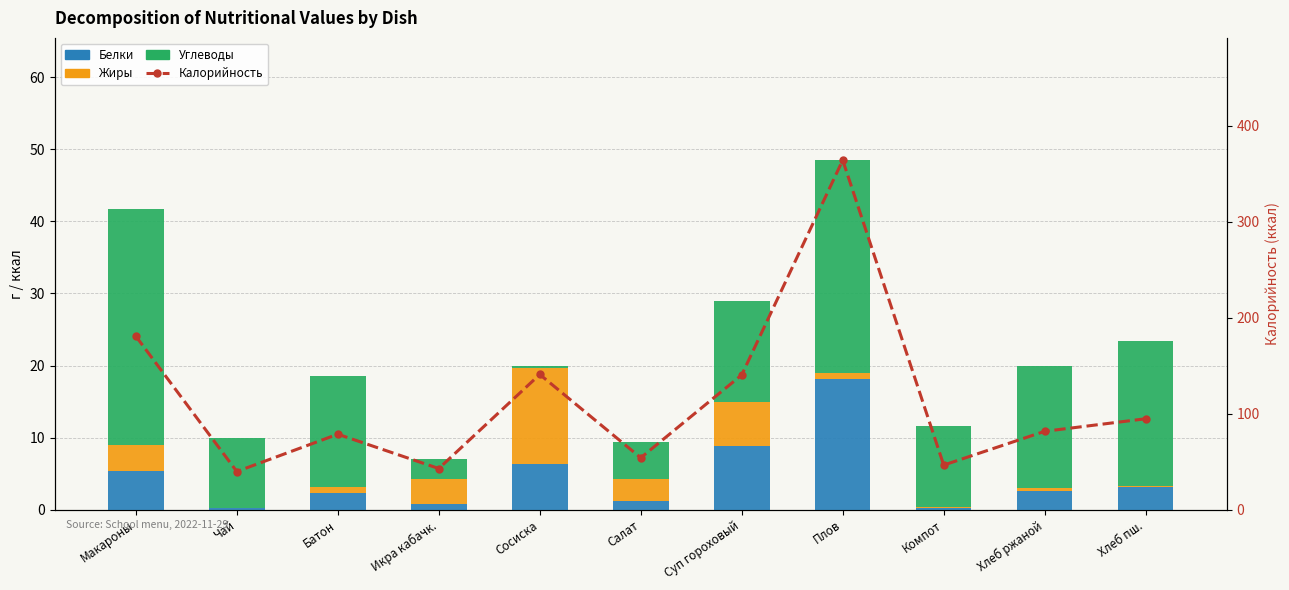

Which category has the highest value in the Калорийность series?

Плов